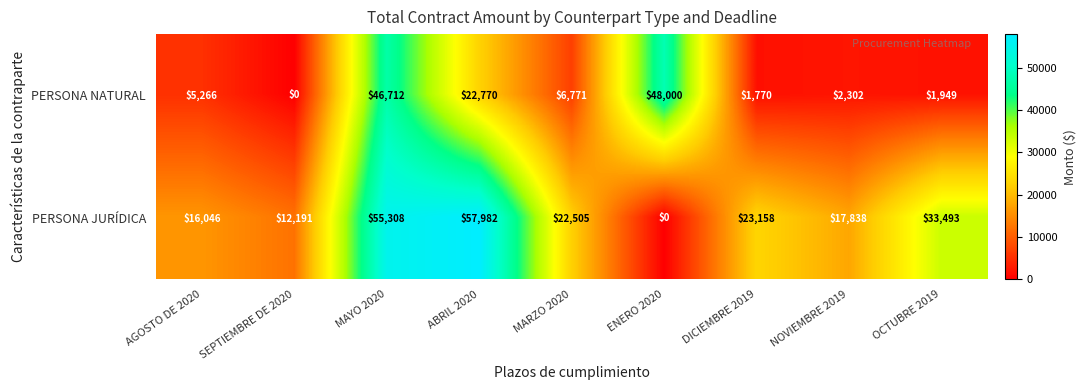

Rank the series by their maximum value, from lowest to highest.

PERSONA NATURAL, PERSONA JURÍDICA